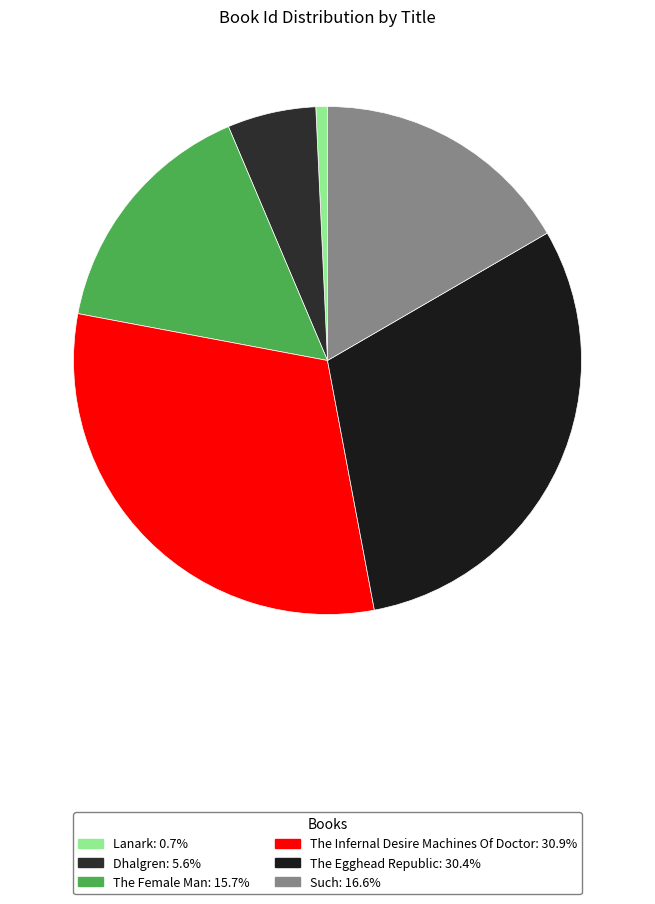

What is the change in value from The Egghead Republic to Such?

-5110